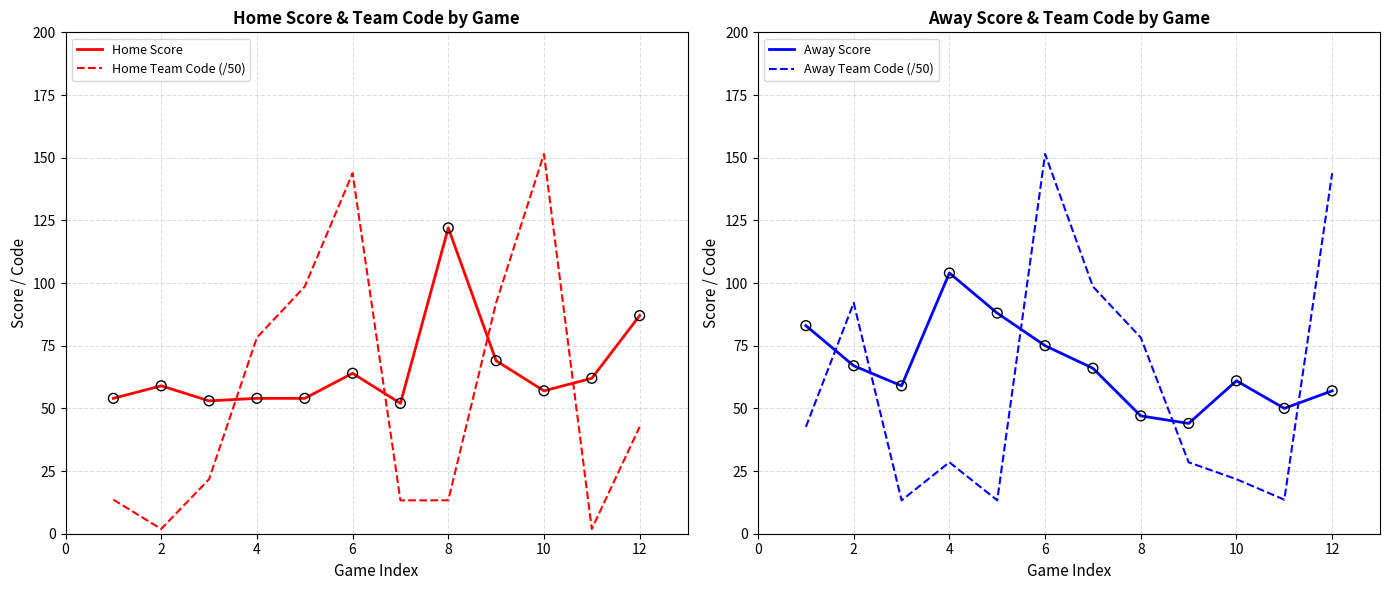

How many times do Home Score and Home Team Code (/50) cross each other?

4